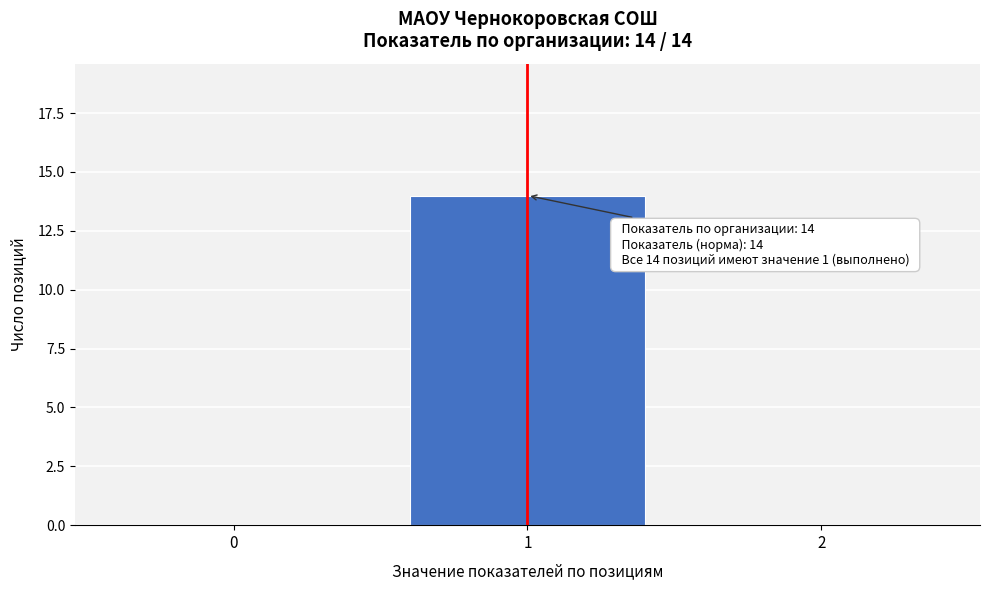

Over which range of the x-axis is the bar tallest?

0.5 to 1.5